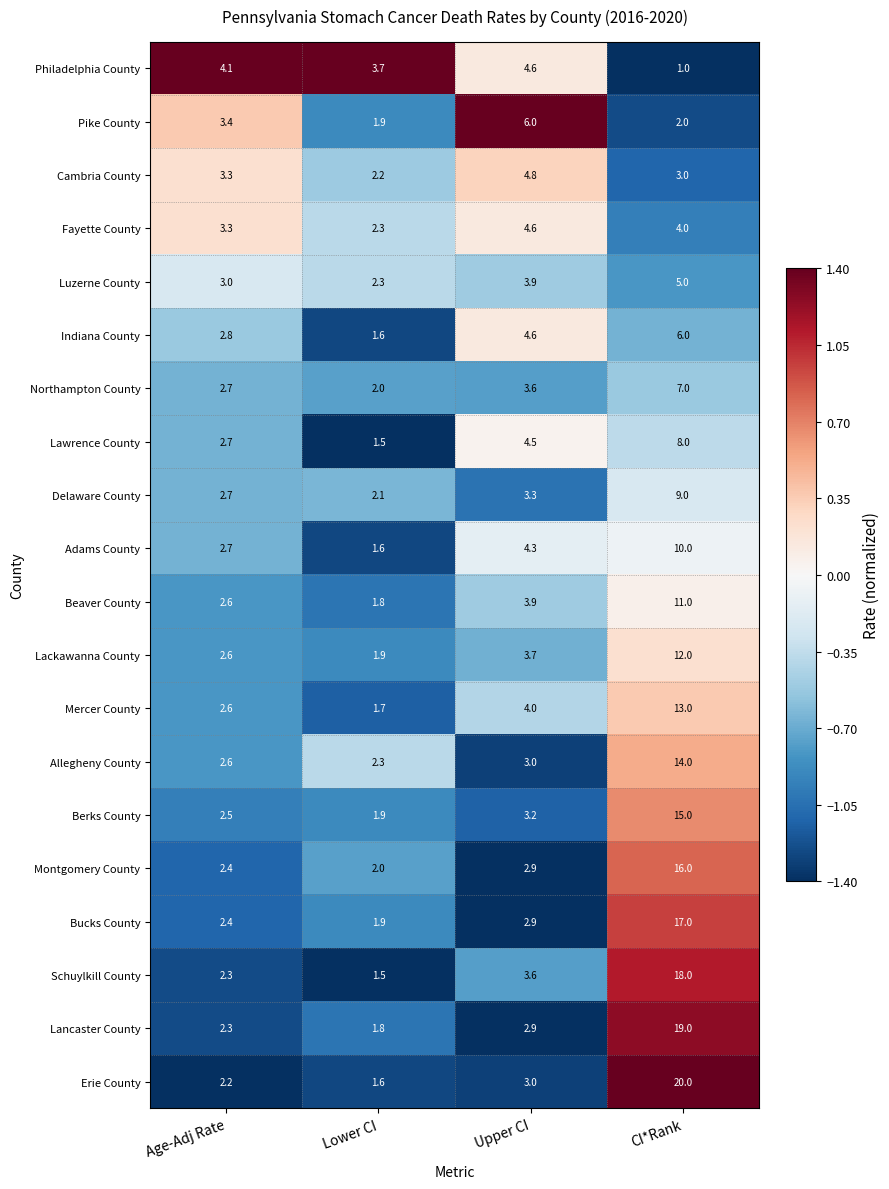

What is the greatest value displayed?

20.0